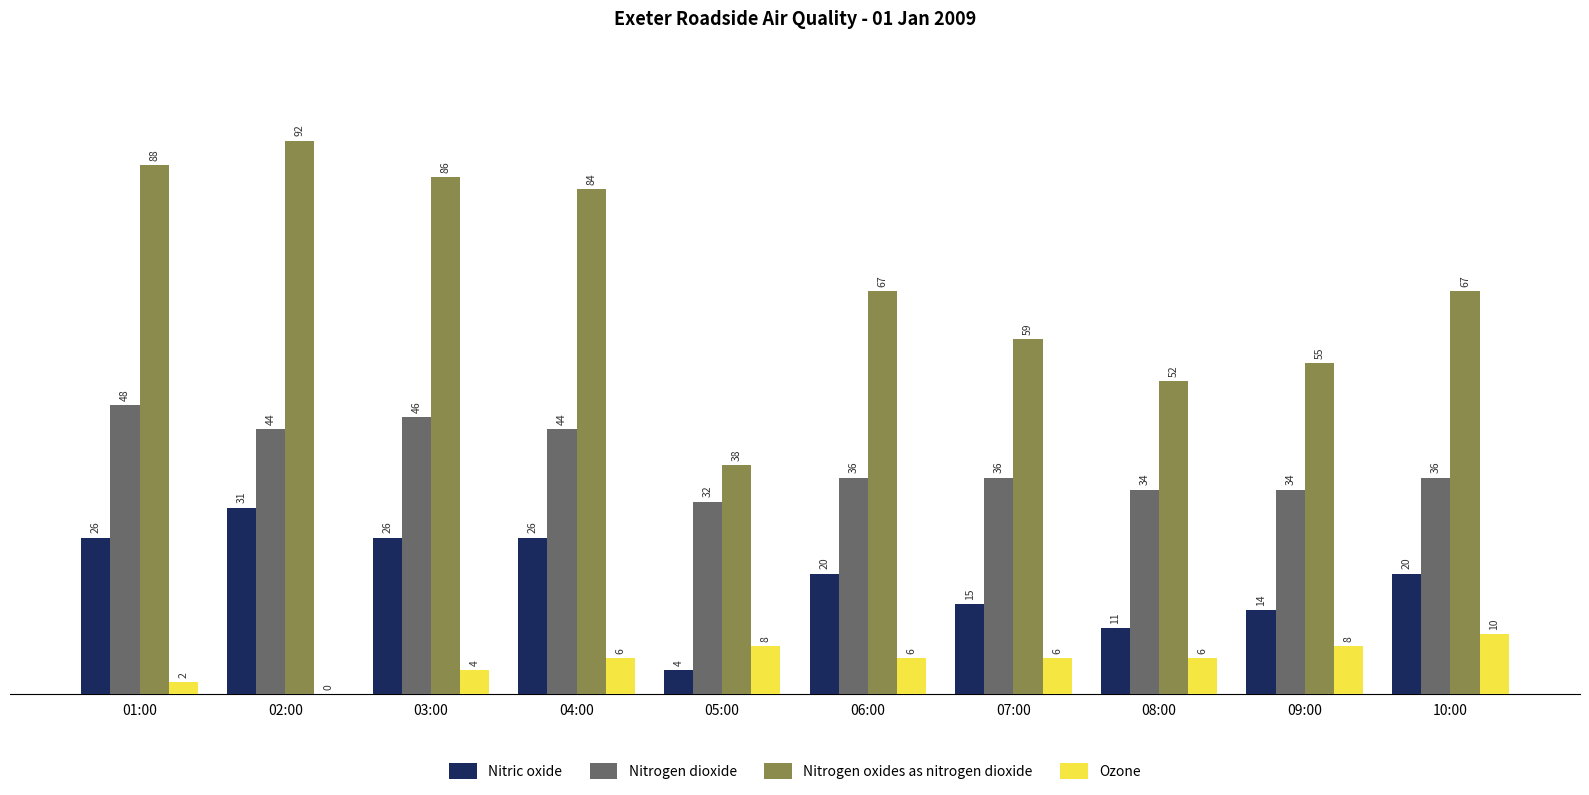

Is it true that Nitrogen dioxide equals 27 at 01:00?

False